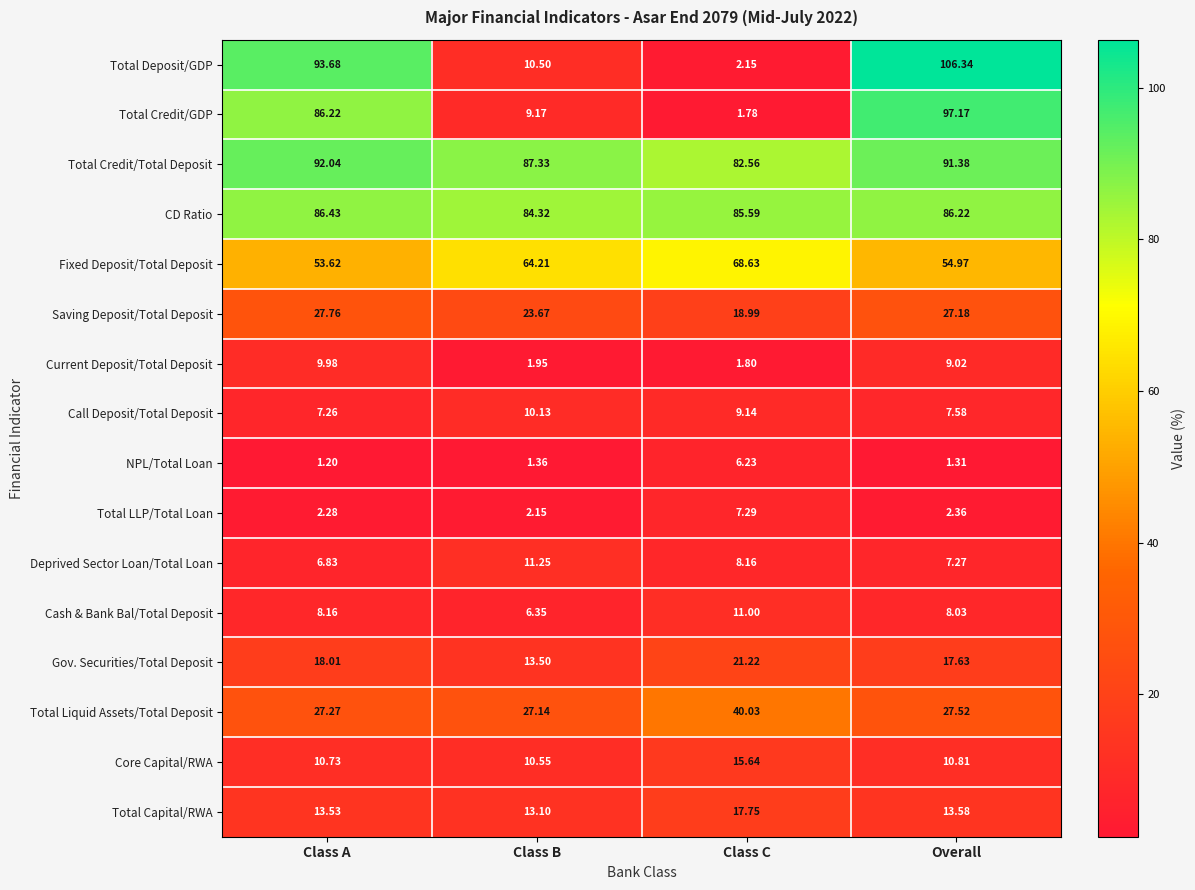

Which series has the widest spread of values?

Total Deposit/GDP